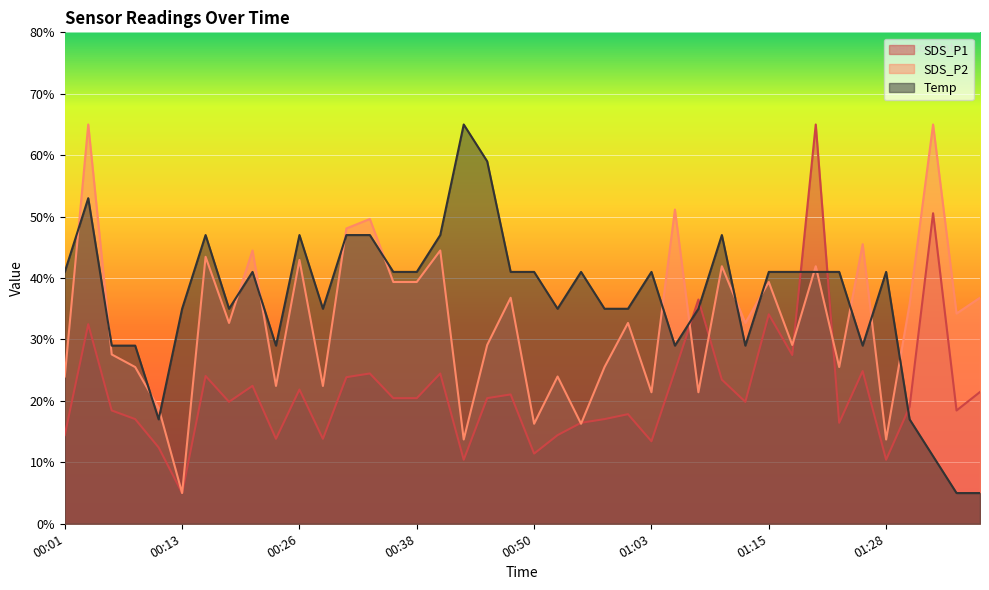

Reading left to right, extract all data points from this chart.

SDS_P1: 14.4	32.5	18.4	17.0	12.4	5.0	24.1	19.8	22.5	13.8	21.9	13.8	23.9	24.5	20.5	20.5	24.5	10.4	20.5	21.1	11.4	14.4	16.4	17.0	17.8	13.4	24.9	36.5	23.5	19.8	34.1	27.5	65.0	16.4	24.9	10.4	19.0	50.6	18.4	21.5
SDS_P2: 24.0	65.0	27.6	25.5	18.8	5.0	43.5	32.7	44.5	22.4	42.9	22.4	48.1	49.6	39.4	39.4	44.5	13.7	29.1	36.8	16.3	24.0	16.3	25.5	32.7	21.4	51.2	21.4	41.9	32.7	39.4	29.1	41.9	25.5	45.5	13.7	35.8	65.0	34.2	36.8
Temp: 41.0	53.0	29.0	29.0	17.0	35.0	47.0	35.0	41.0	29.0	47.0	35.0	47.0	47.0	41.0	41.0	47.0	65.0	59.0	41.0	41.0	35.0	41.0	35.0	35.0	41.0	29.0	35.0	47.0	29.0	41.0	41.0	41.0	41.0	29.0	41.0	17.0	11.0	5.0	5.0